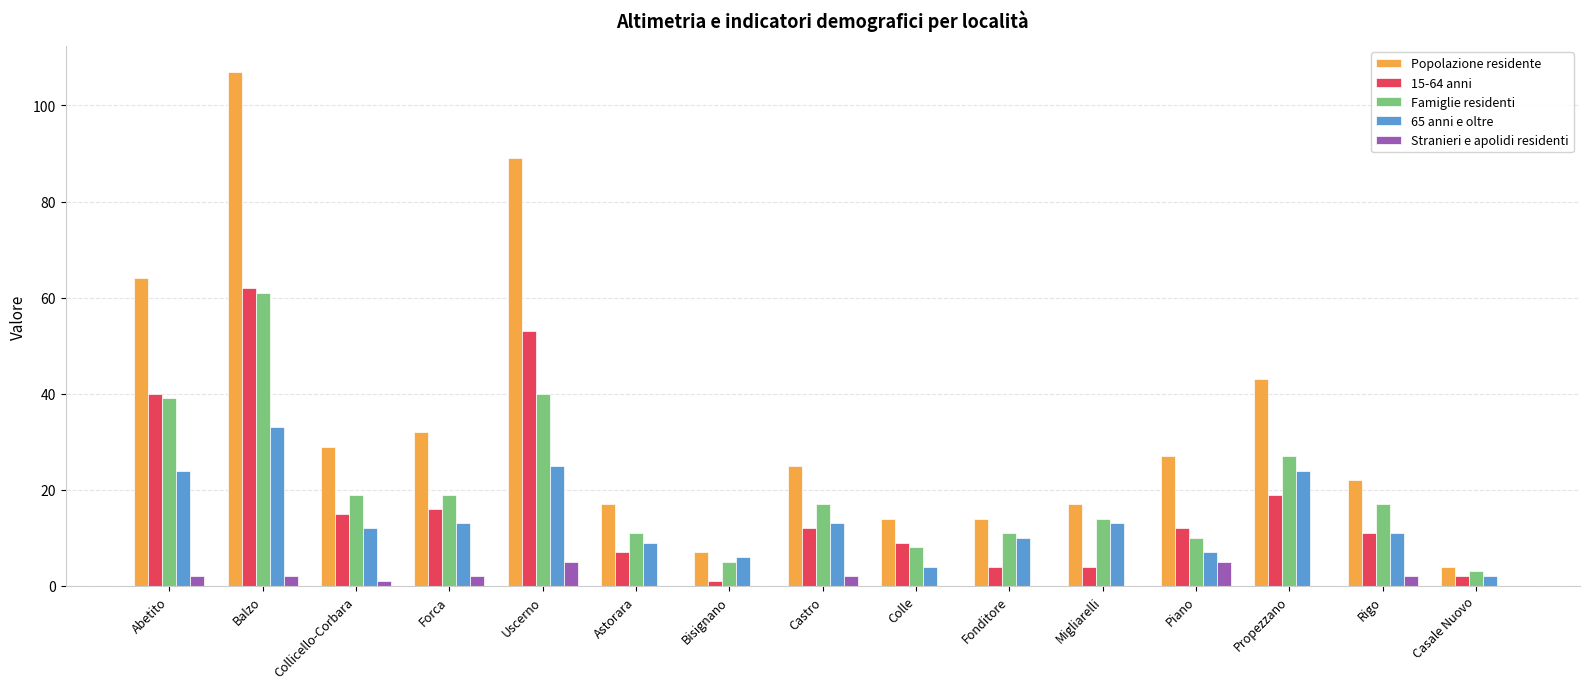

Which label corresponds to the largest value in the chart?

Balzo